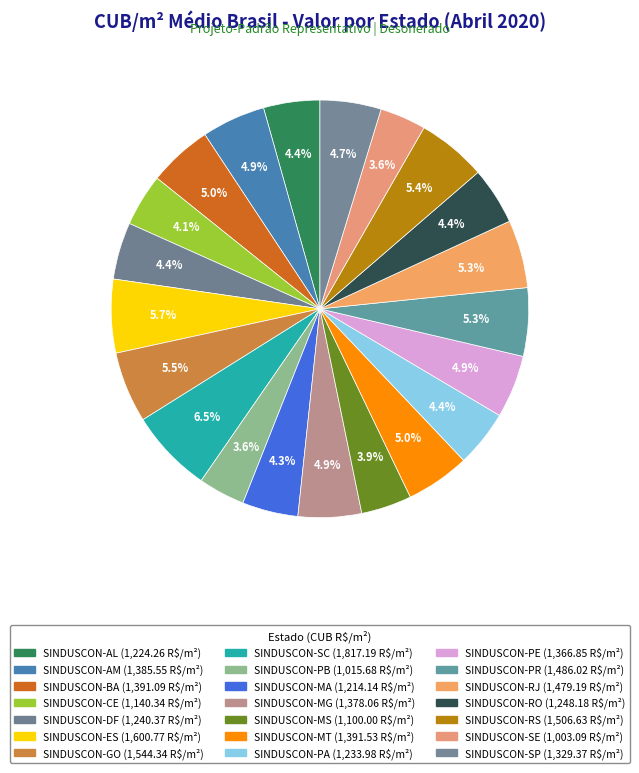

Which slice is the largest?

SINDUSCON-SC